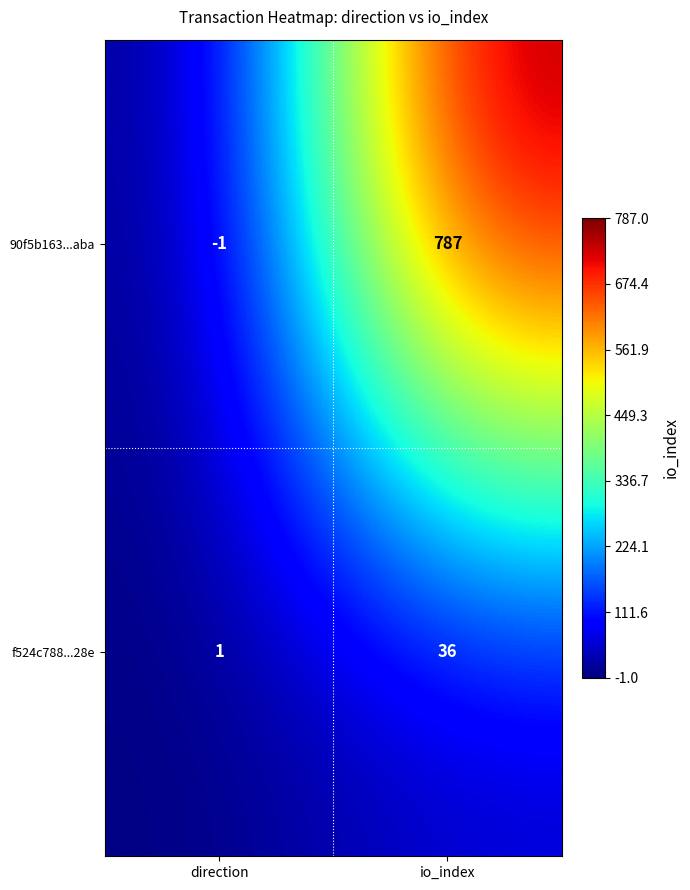

What is the difference between the maximum and minimum values in the f524c788...28e series?

35